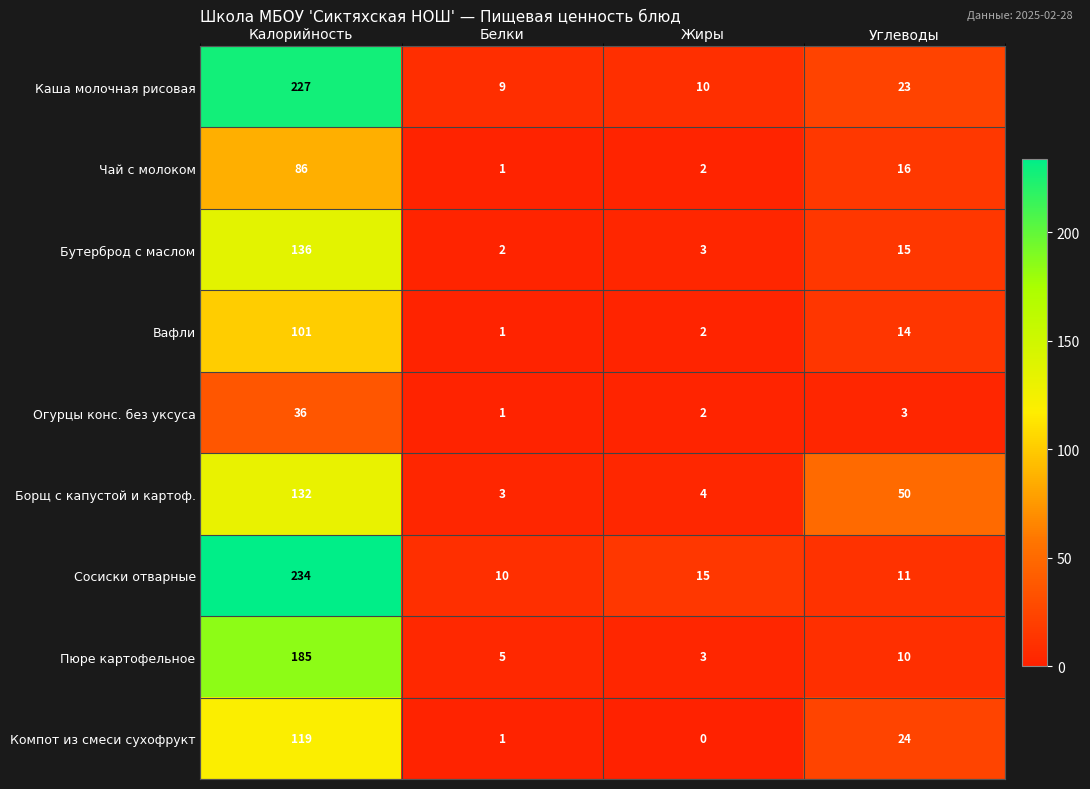

Which series changed the most between Белки and Жиры?

Сосиски отварные